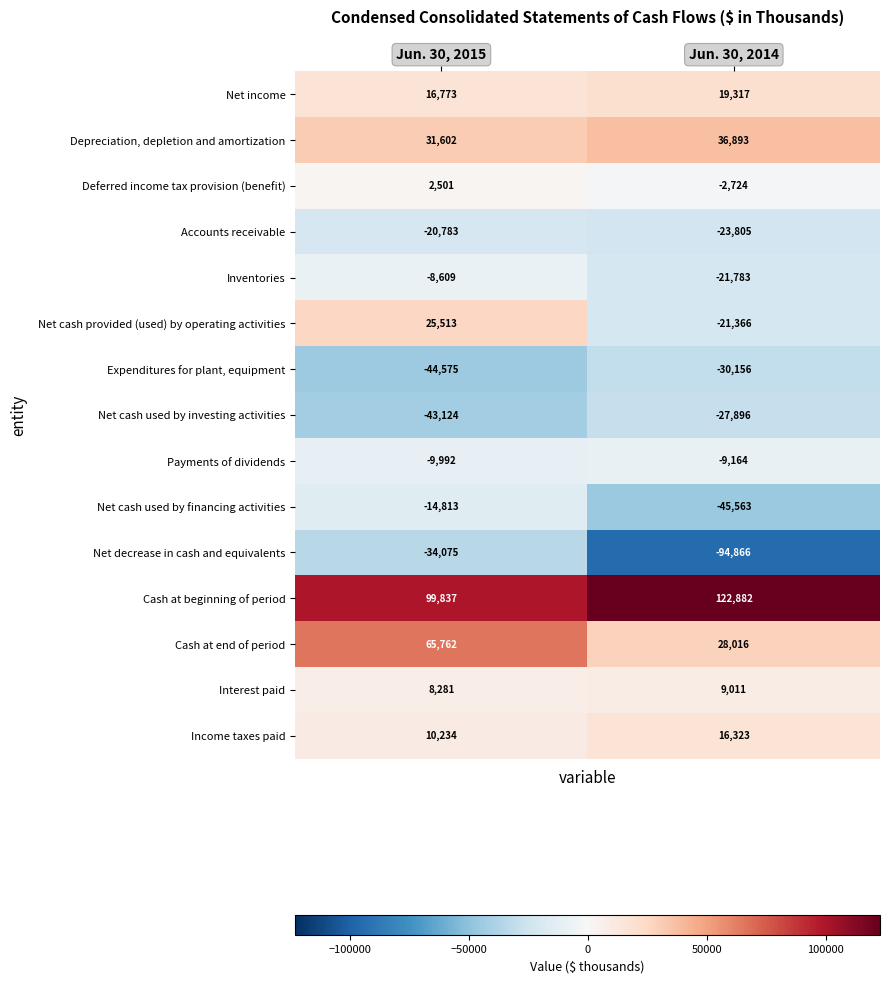

What is the total value across all series at Jun. 30, 2015?

84532